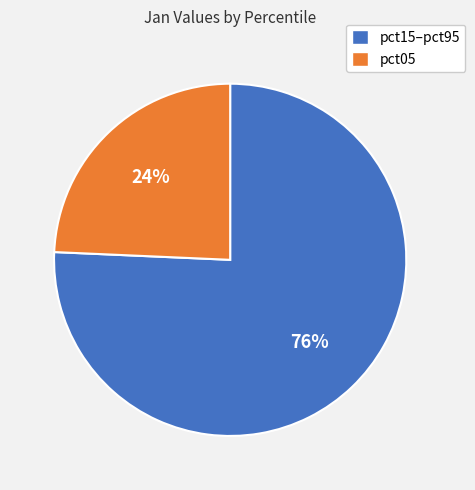

To the nearest percent, what is the average slice percentage?

50%